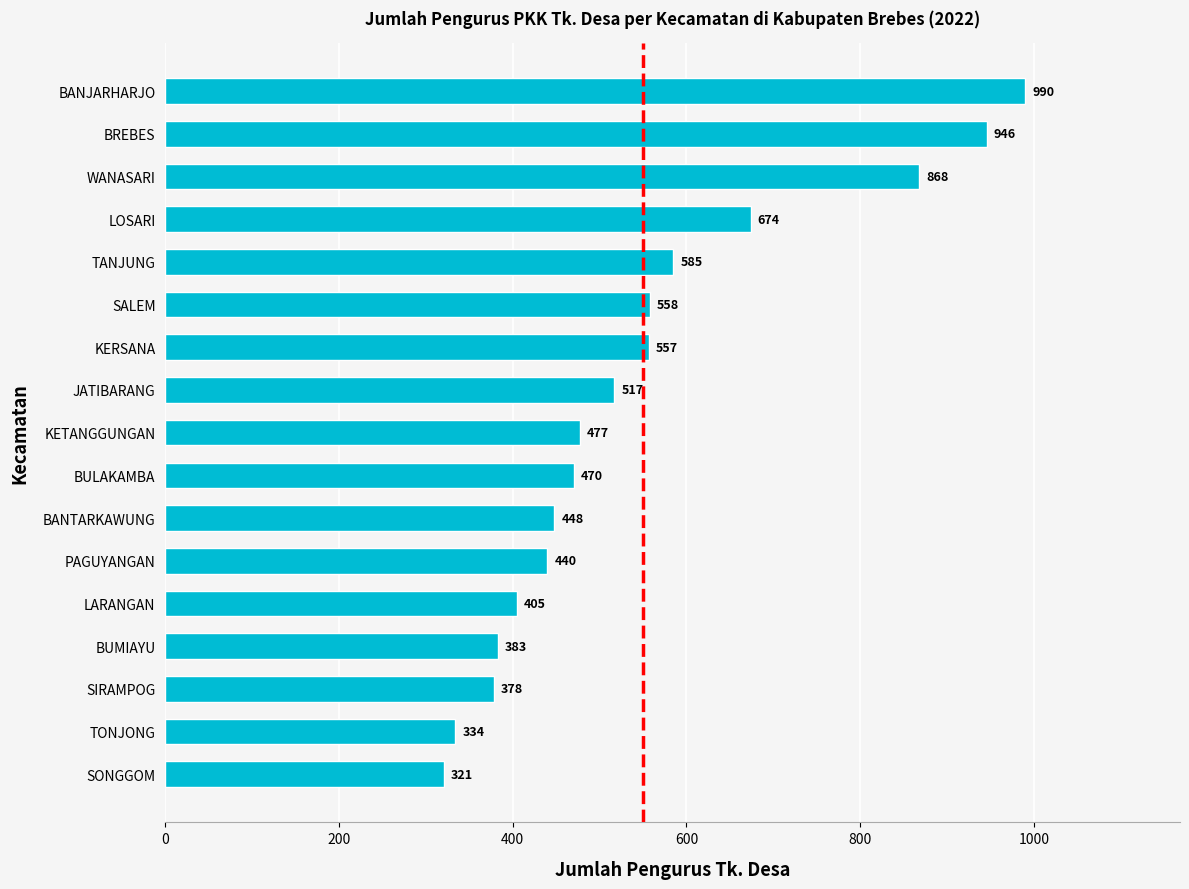

Does the chart contain stacked bars?

No